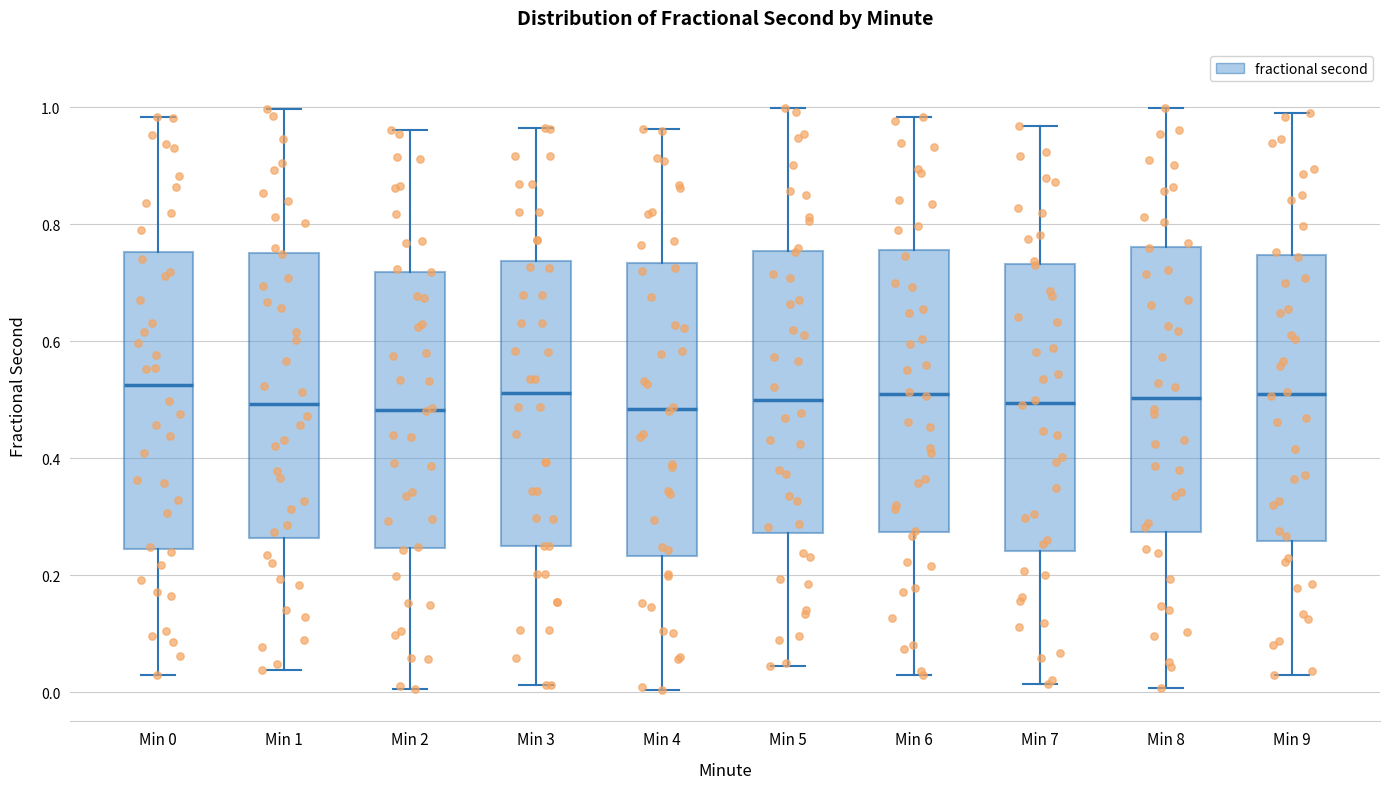

Where does the upper whisker of the box for Min 6 end on the y-axis? The values are not printed on the chart, so give them approximately, as read against the axis.

0.98